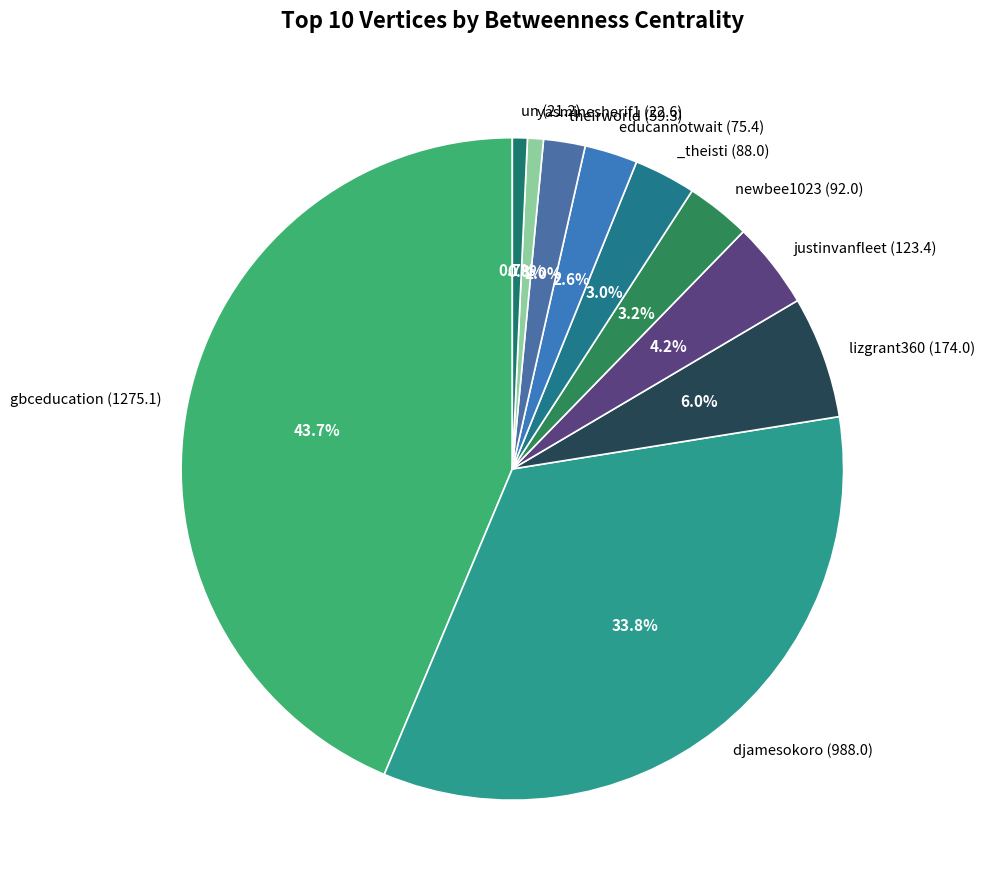

Which category has the biggest portion of the pie?

gbceducation